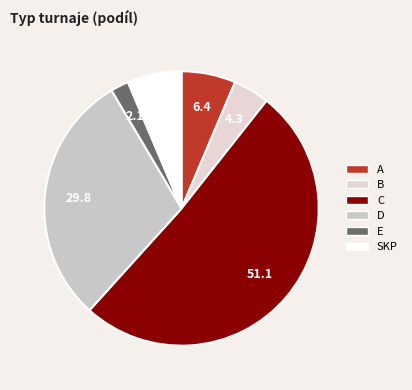

To the nearest percent, what is the combined percentage of A and B?

11%